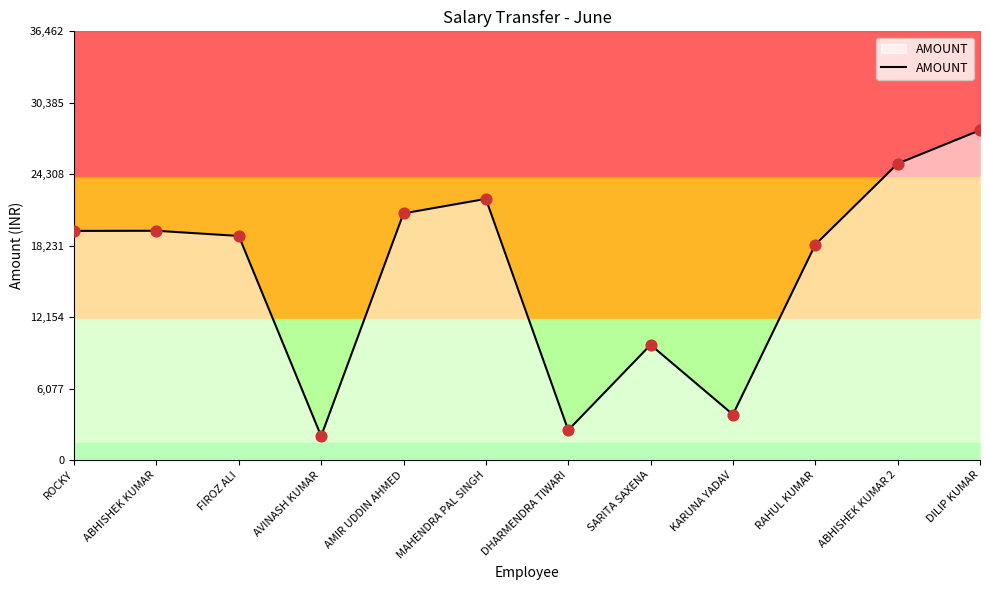

What is the change in value from AVINASH KUMAR to MAHENDRA PAL SINGH?

+20180.0